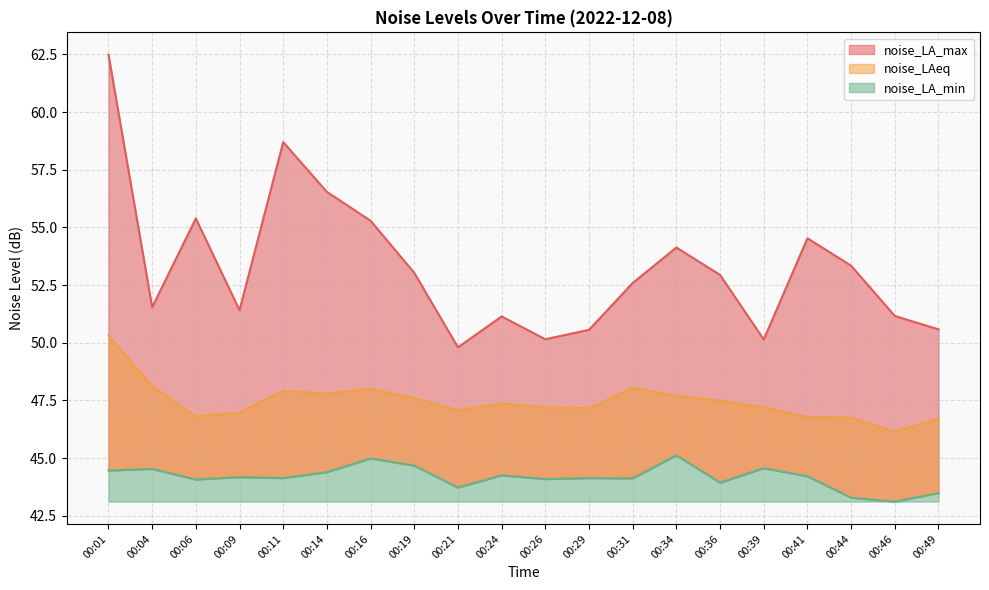

Does the chart display data point markers on the line(s)?

No